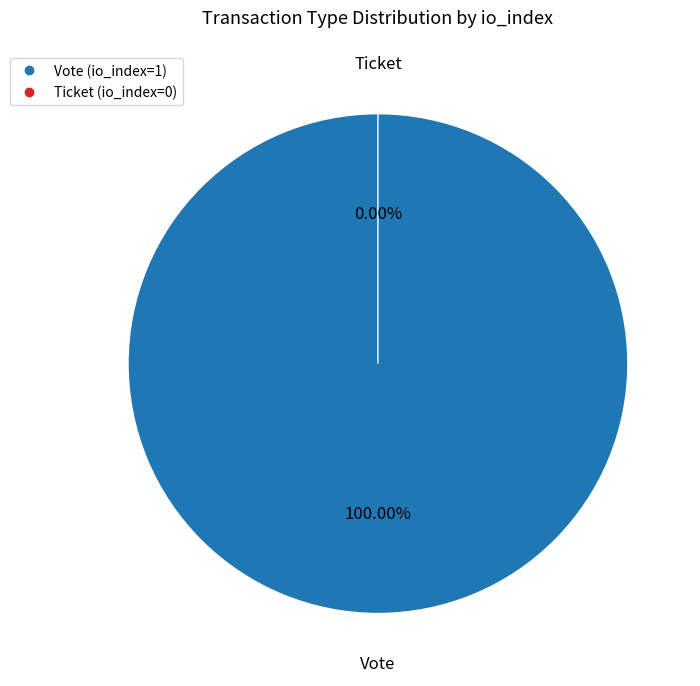

What is the total percentage of Ticket and Vote?

100.0%